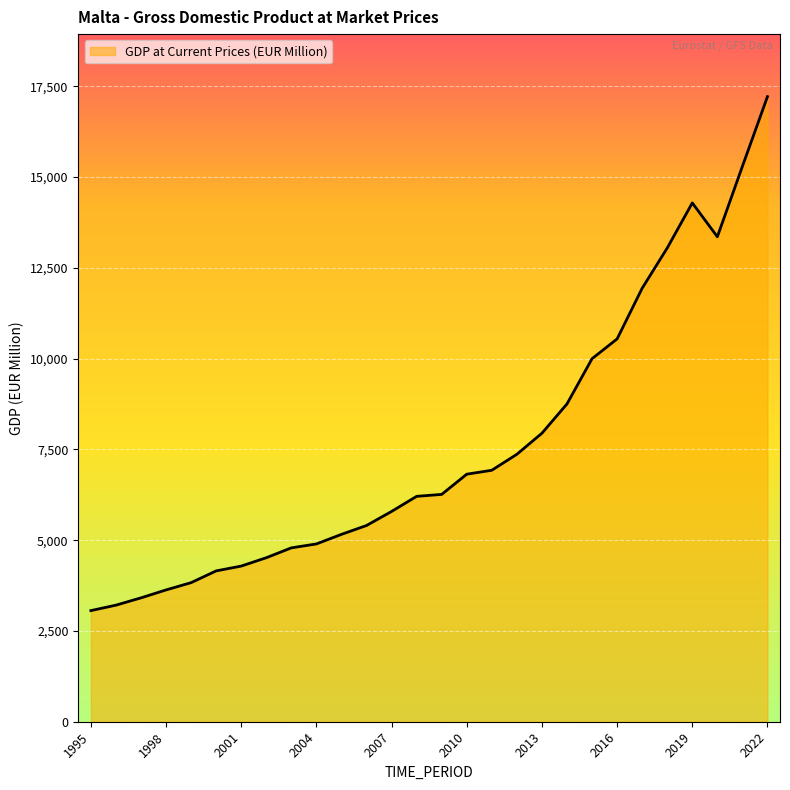

What is the smallest value displayed?

3059.7